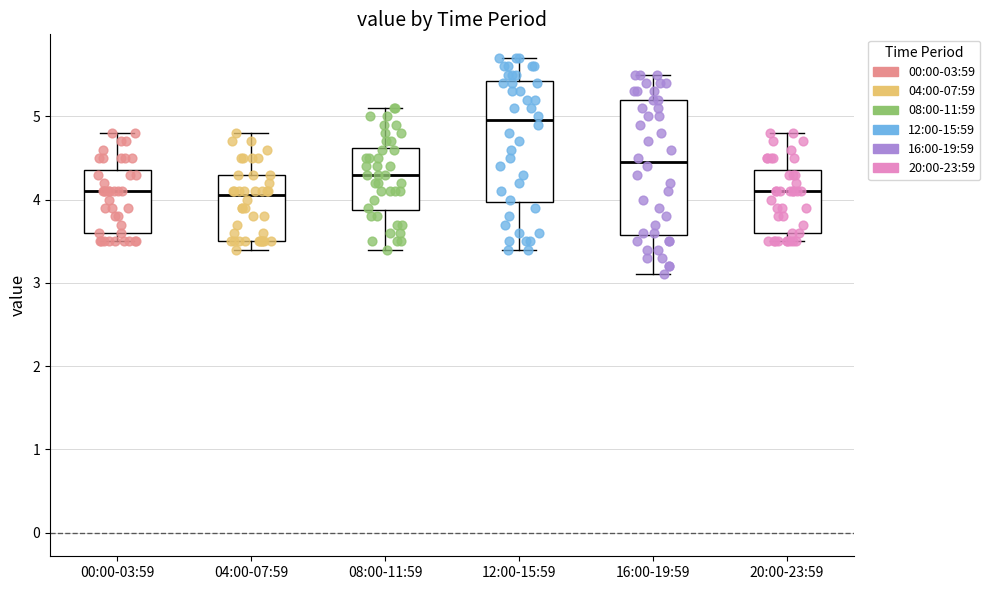

Reading left to right, read every box against the y-axis: the position of its median line, the range the box covers, and the ends of its whiskers. The values are not printed on the chart, so give them approximately, as read against the axis.

00:00-03:59: median 4.1, box 3.6 to 4.4, whiskers 3.5 to 4.8
04:00-07:59: median 4.1, box 3.5 to 4.3, whiskers 3.4 to 4.8
08:00-11:59: median 4.3, box 3.9 to 4.6, whiskers 3.4 to 5.1
12:00-15:59: median 5.0, box 4.0 to 5.4, whiskers 3.4 to 5.7
16:00-19:59: median 4.5, box 3.6 to 5.2, whiskers 3.1 to 5.5
20:00-23:59: median 4.1, box 3.6 to 4.4, whiskers 3.5 to 4.8